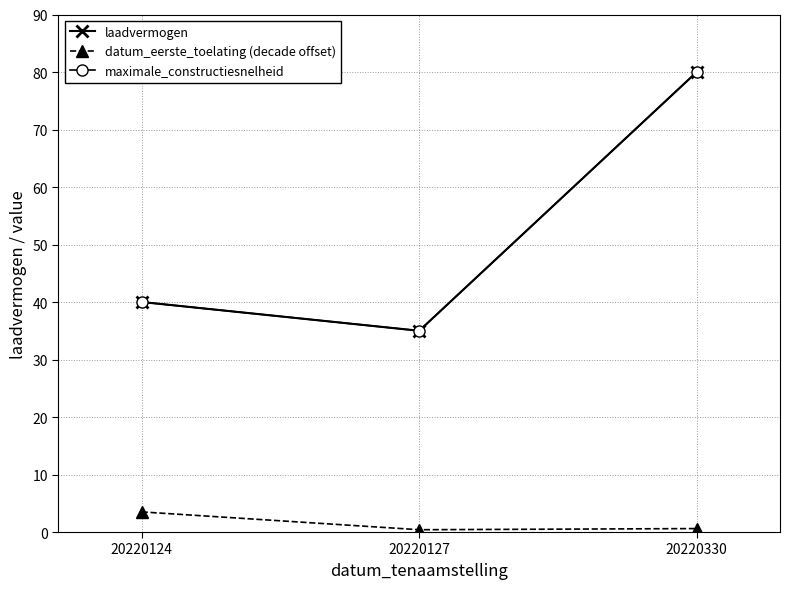

List the series in order of their peak value, lowest first.

datum_eerste_toelating (decade offset), laadvermogen, maximale_constructiesnelheid